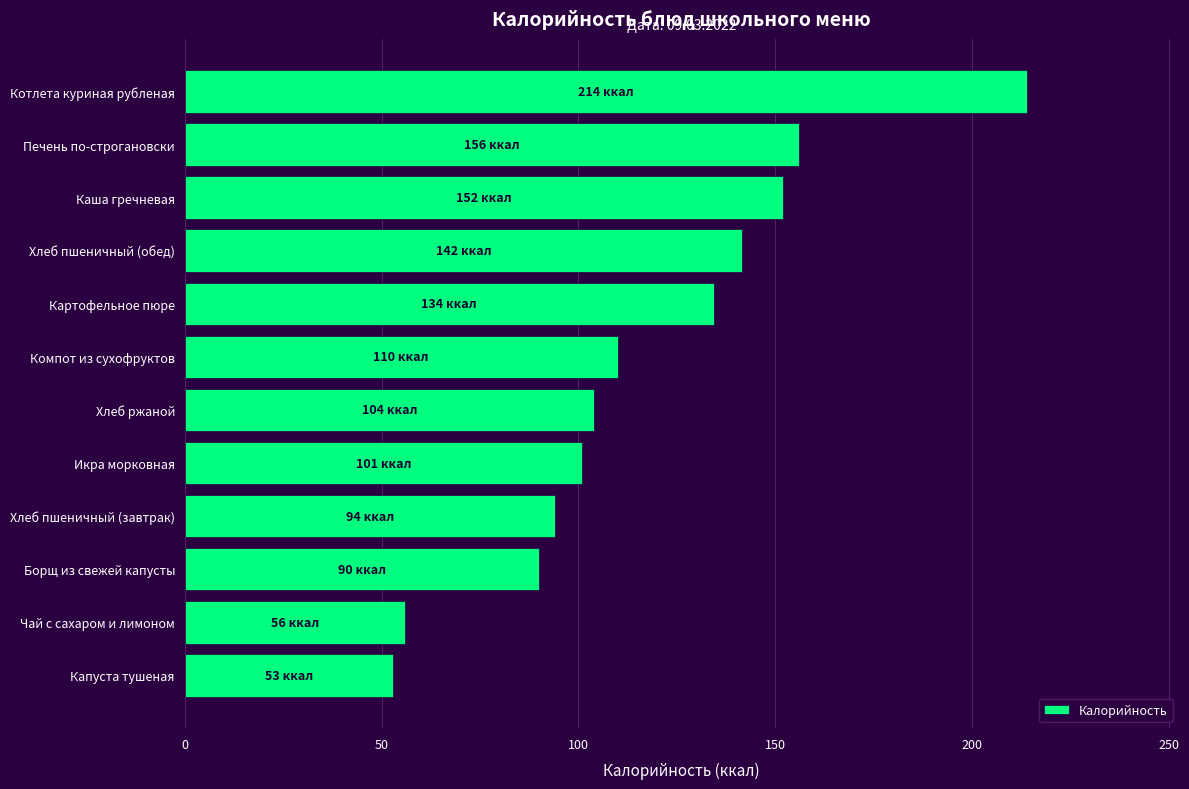

The value at Капуста тушеная is 53.0. True or false?

True